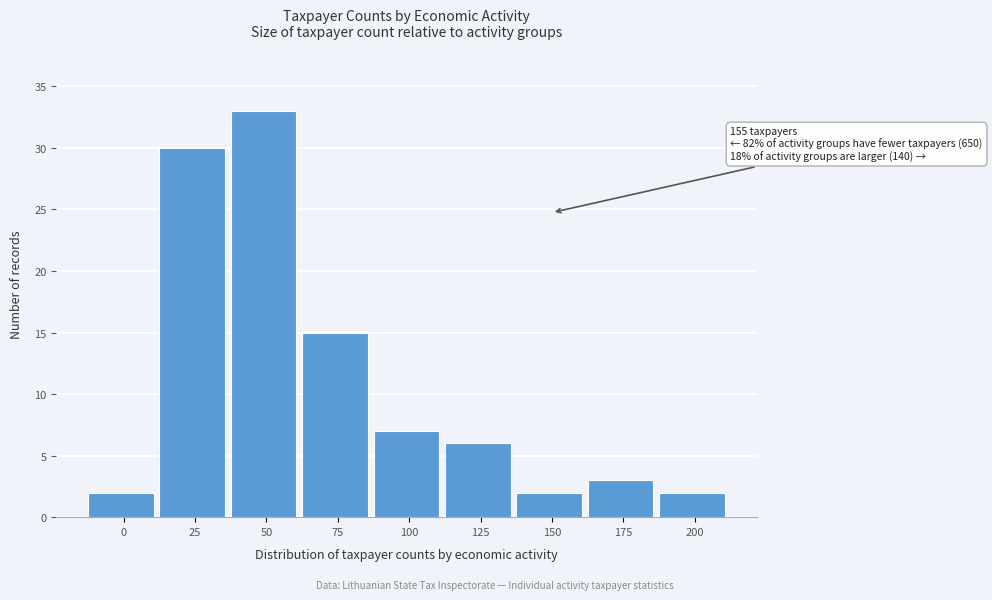

Reading right to left, extract all data points from this chart.

2	3	2	6	7	15	33	30	2